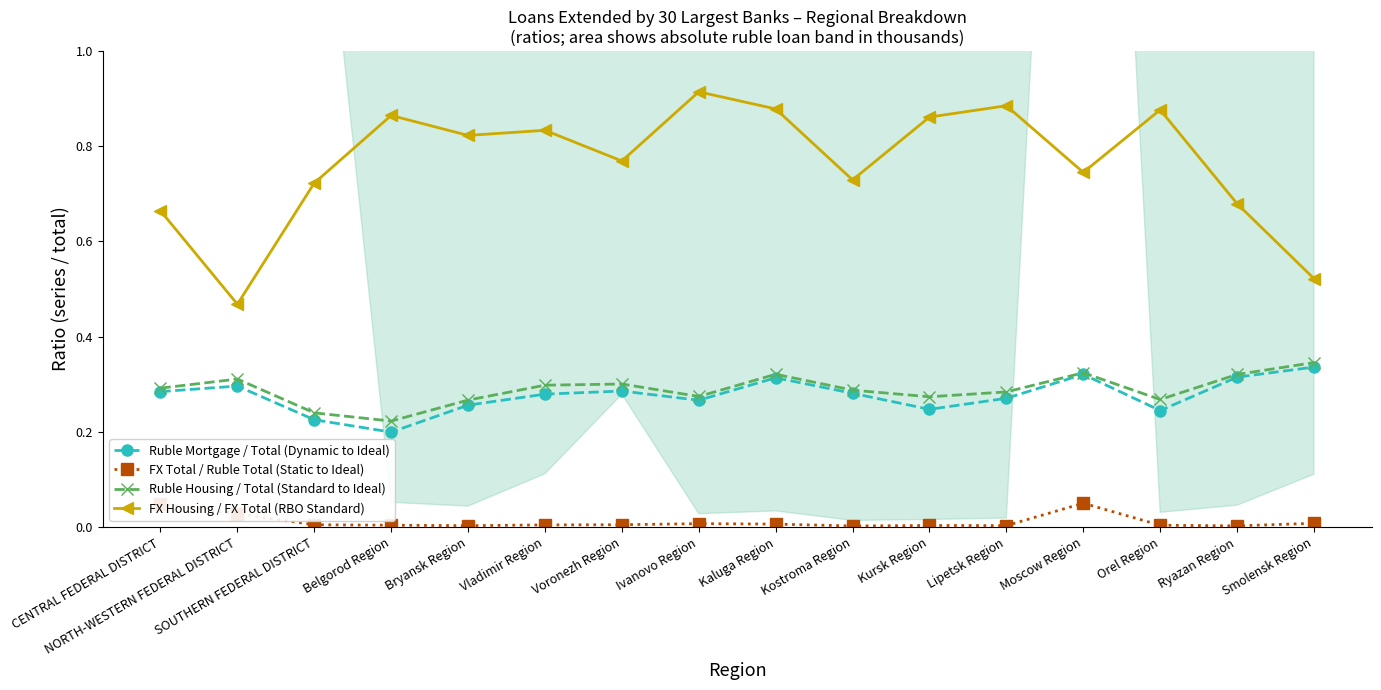

Reading right to left, what are all the values shown in this chart?

Ruble Mortgage / Total (Dynamic to Ideal): 0.3	0.3	0.2	0.3	0.3	0.2	0.3	0.3	0.3	0.3	0.3	0.3	0.2	0.2	0.3	0.3
FX Total / Ruble Total (Static to Ideal): 0.0	0.0	0.0	0.1	0.0	0.0	0.0	0.0	0.0	0.0	0.0	0.0	0.0	0.0	0.0	0.0
Ruble Housing / Total (Standard to Ideal): 0.3	0.3	0.3	0.3	0.3	0.3	0.3	0.3	0.3	0.3	0.3	0.3	0.2	0.2	0.3	0.3
FX Housing / FX Total (RBO Standard): 0.5	0.7	0.9	0.7	0.9	0.9	0.7	0.9	0.9	0.8	0.8	0.8	0.9	0.7	0.5	0.7